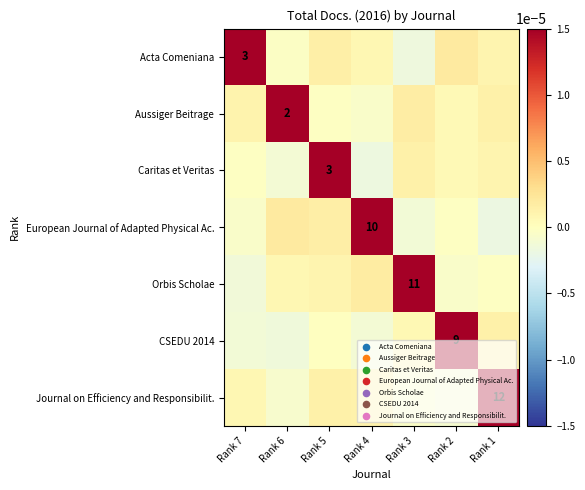

Rank the series at Rank 3 from lowest to highest value.

Acta Comeniana, European Journal of Adapted Physical Ac., Journal on Efficiency and Responsibilit., CSEDU 2014, Caritas et Veritas, Aussiger Beitrage, Orbis Scholae